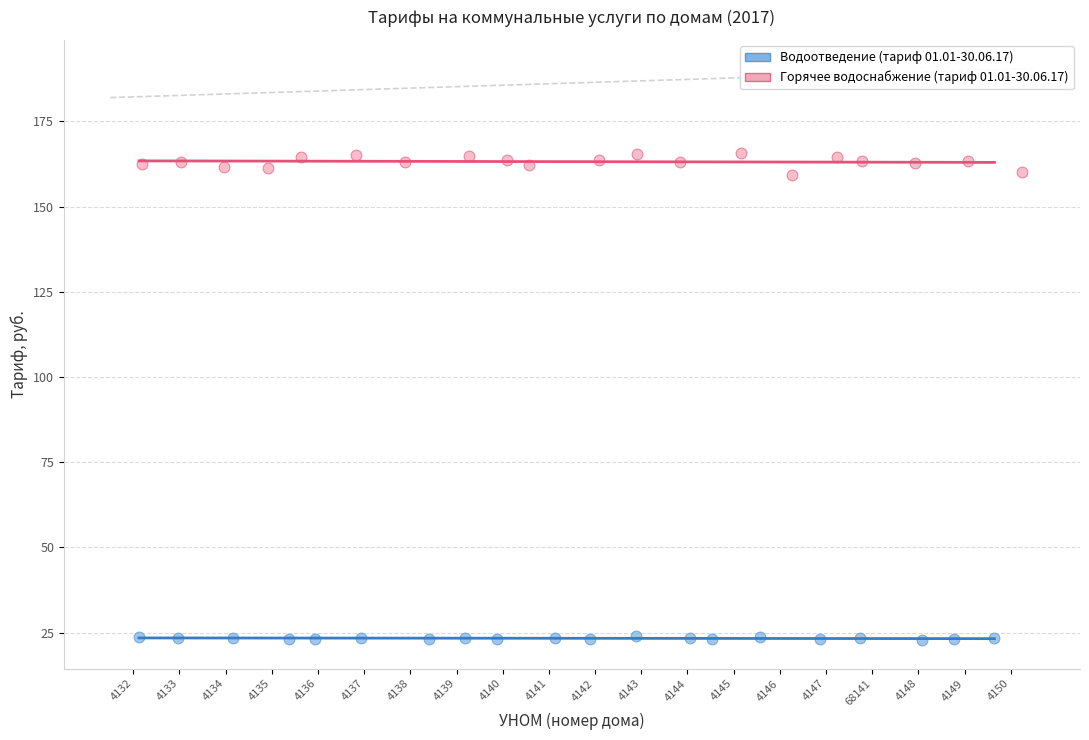

What are all the series names shown in the legend?

Водоотведение (тариф 01.01-30.06.17), Горячее водоснабжение (тариф 01.01-30.06.17)